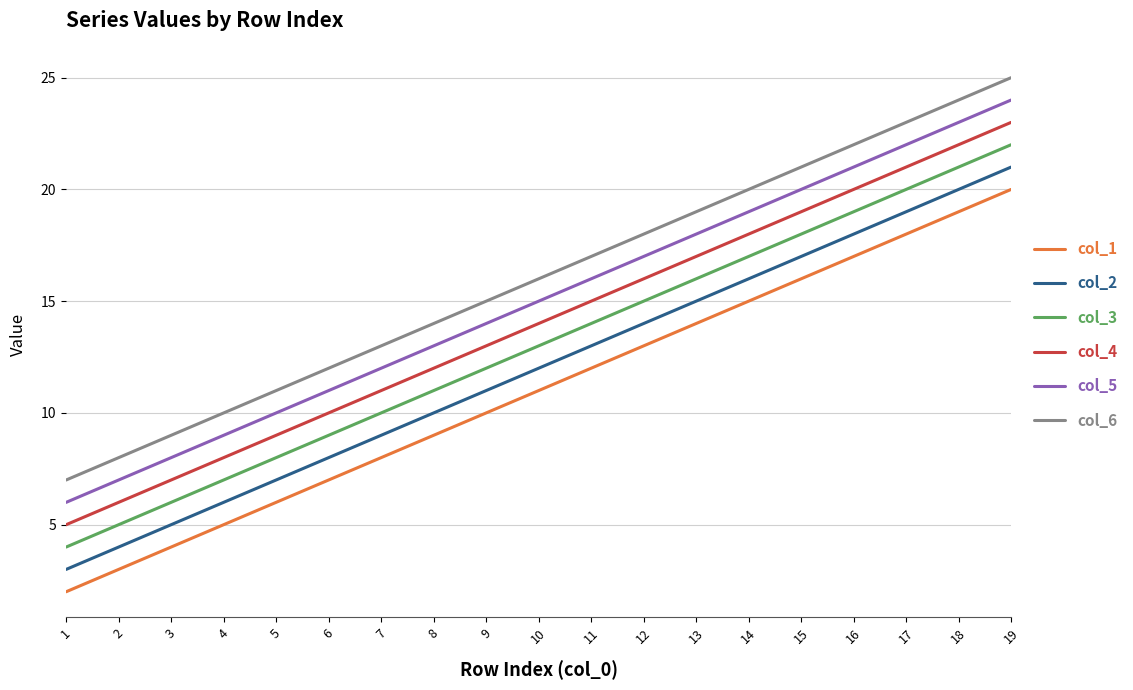

What is the highest value of the col_1 series?

20